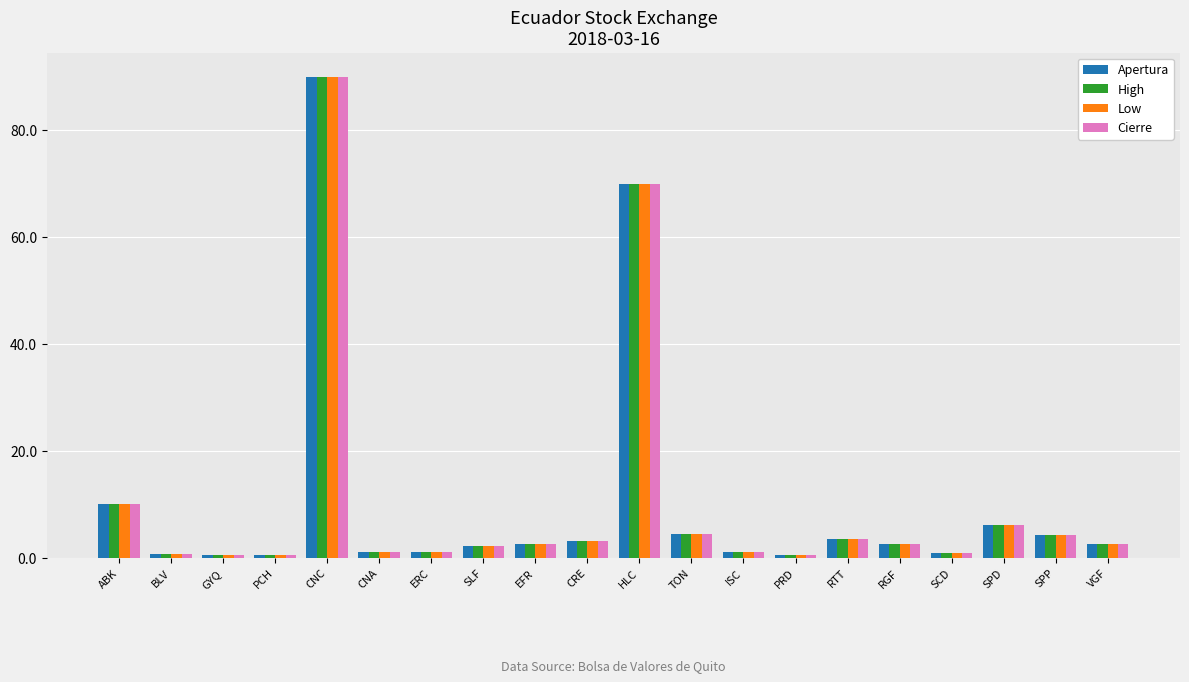

Count the number of data series in this chart.

4